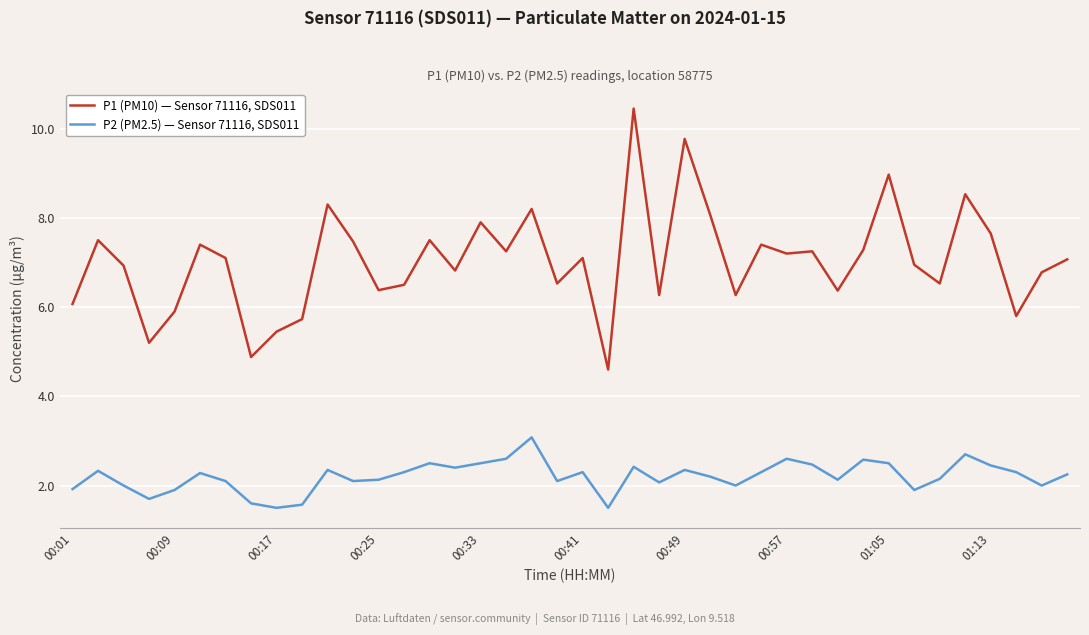

True or false: P2 (PM2.5) — Sensor 71116, SDS011 and P1 (PM10) — Sensor 71116, SDS011 cross at least once.

False